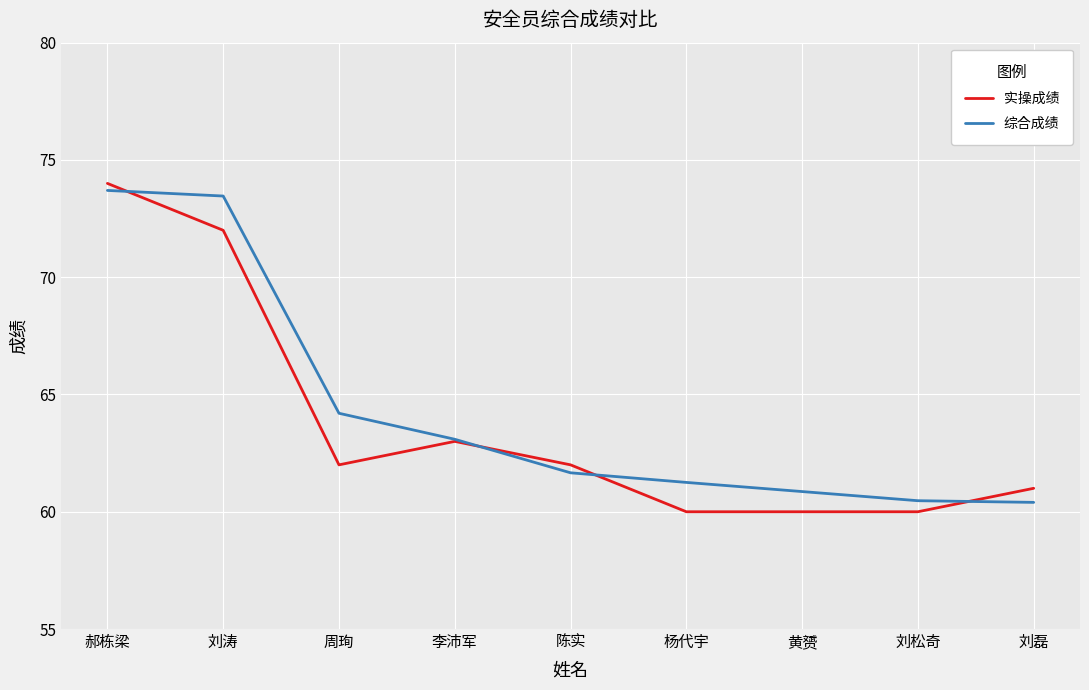

What is the total value across all series at 刘松奇?

120.5